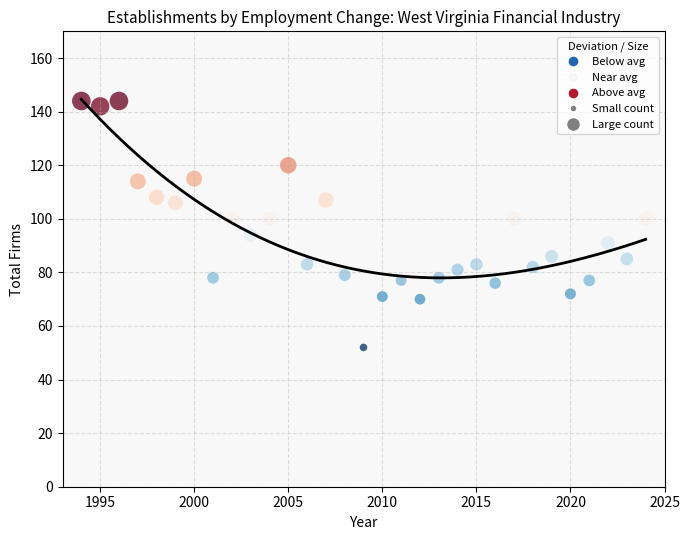

What is the range of Y values (max minus min)?

92